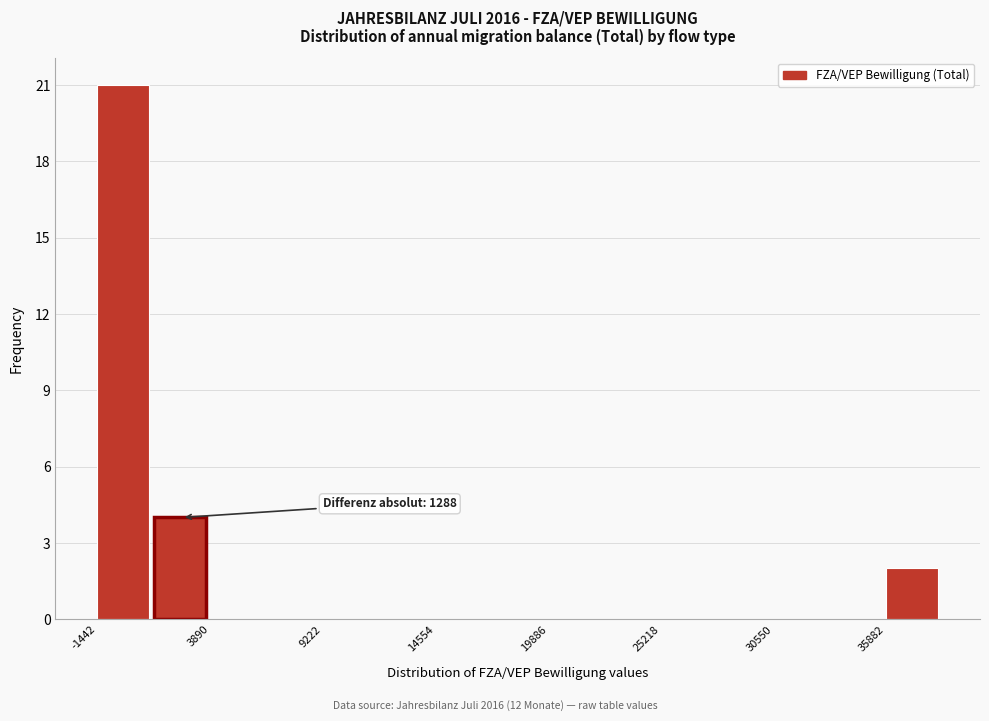

Around what value on the x-axis is the tallest bar? Give the approximate position of its centre, as read against the axis.

0